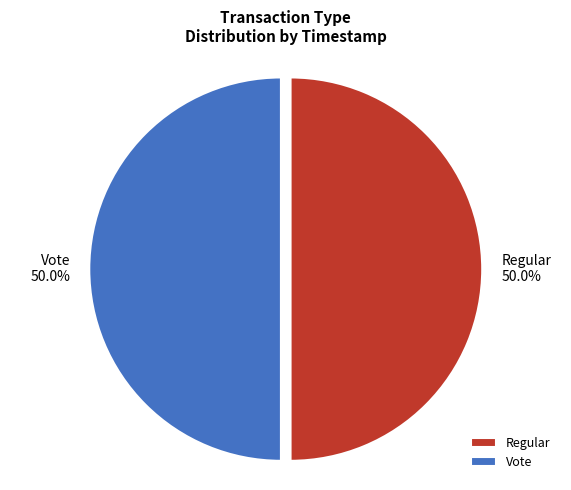

To the nearest percent, what is the combined percentage of Regular and Vote?

100%